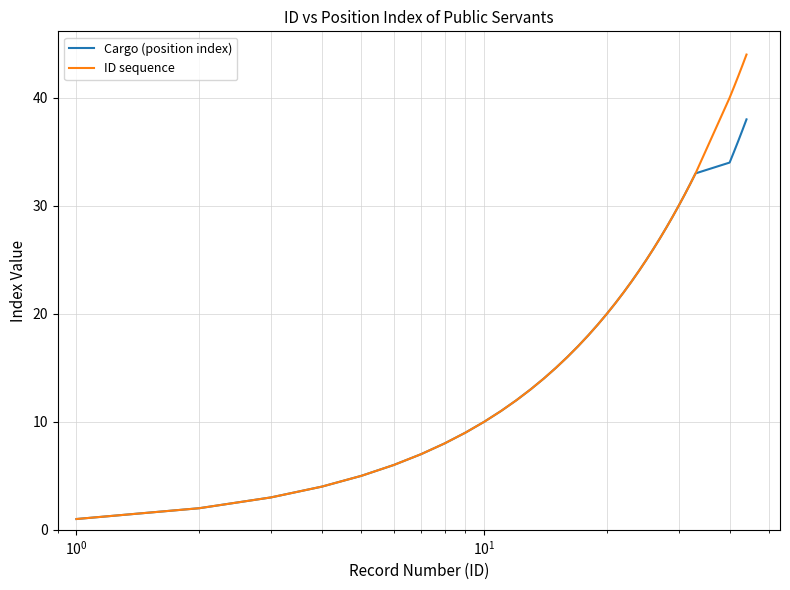

What is the difference between the maximum and minimum values in the Cargo (position index) series?

37